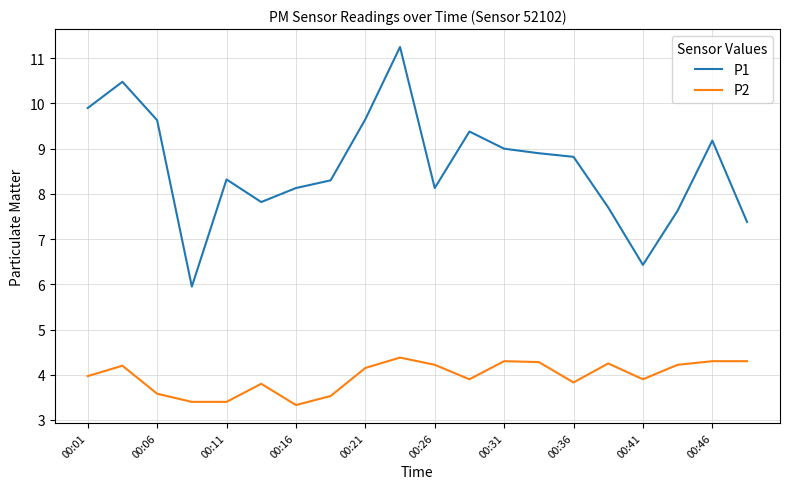

True or false: P2 and P1 cross at least once.

False